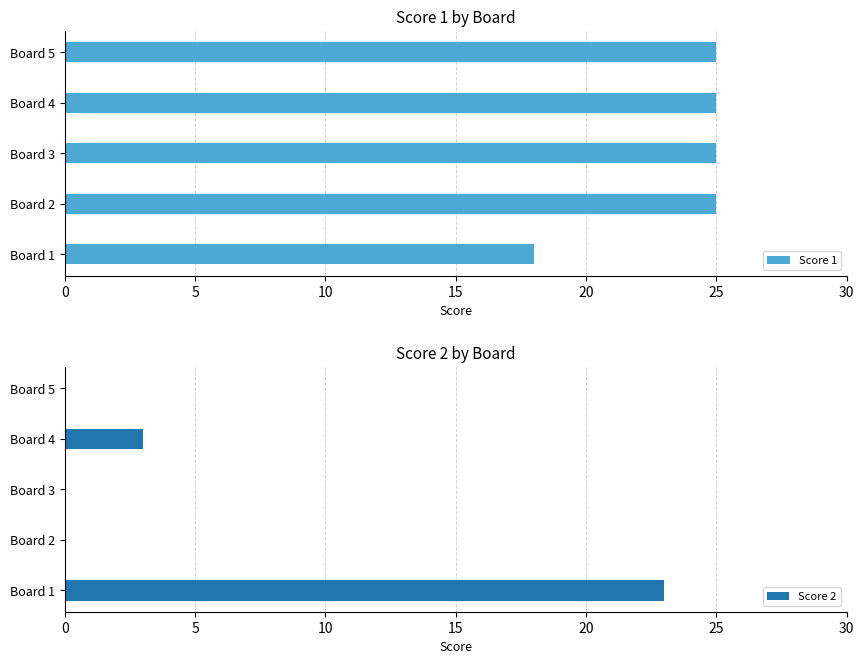

What is the approximate value of Score 2 at Board 4?

3